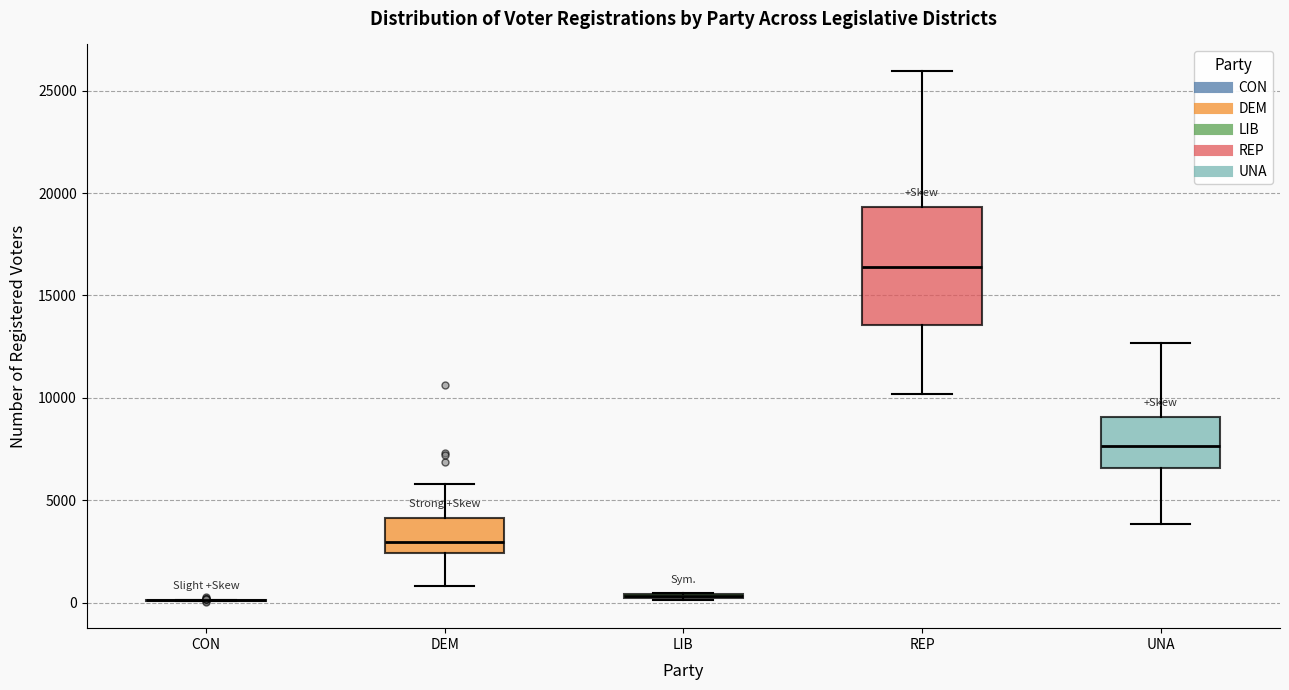

Where is the upper edge of the box for REP on the y-axis? The values are not printed on the chart, so give them approximately, as read against the axis.

19500